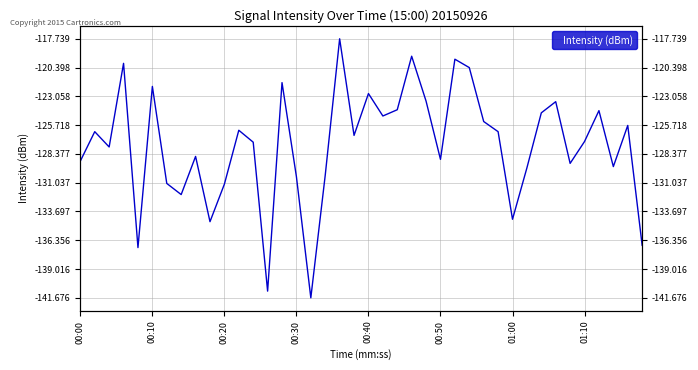

Rank the categories by value from highest to lowest.

18, 23, 26, 00:30, 27, 14, 00:50, 20, 24, 33, 22, 36, 32, 21, 28, 38, 11, 29, 00:10, 19, 35, 12, 00:20, 8, 25, 00:00, 34, 37, 31, 17, 15, 01:00, 10, 01:10, 30, 9, 39, 00:40, 13, 16